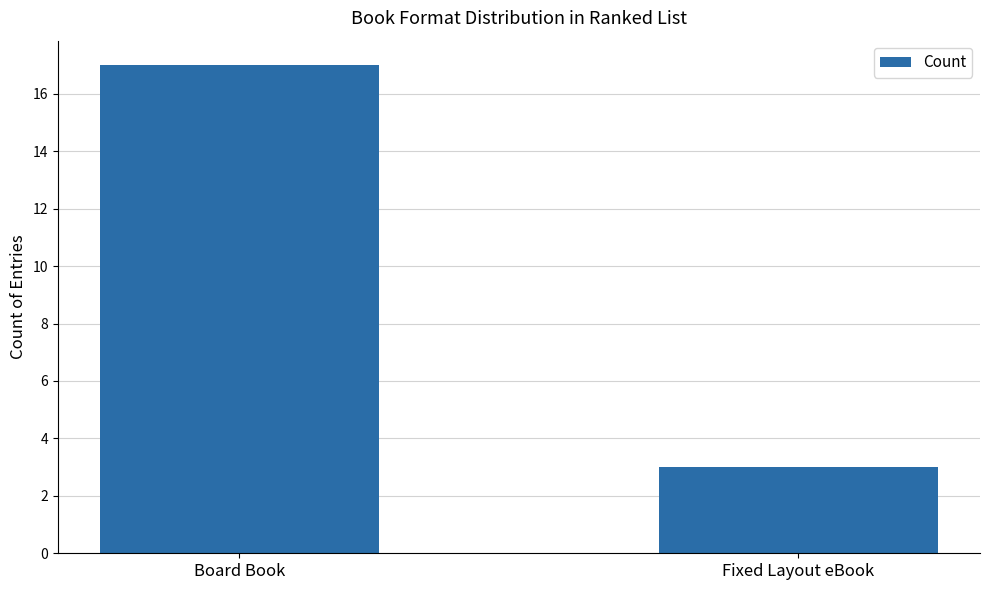

Reading left to right, extract all data points from this chart.

Board Book=17	Fixed Layout eBook=3